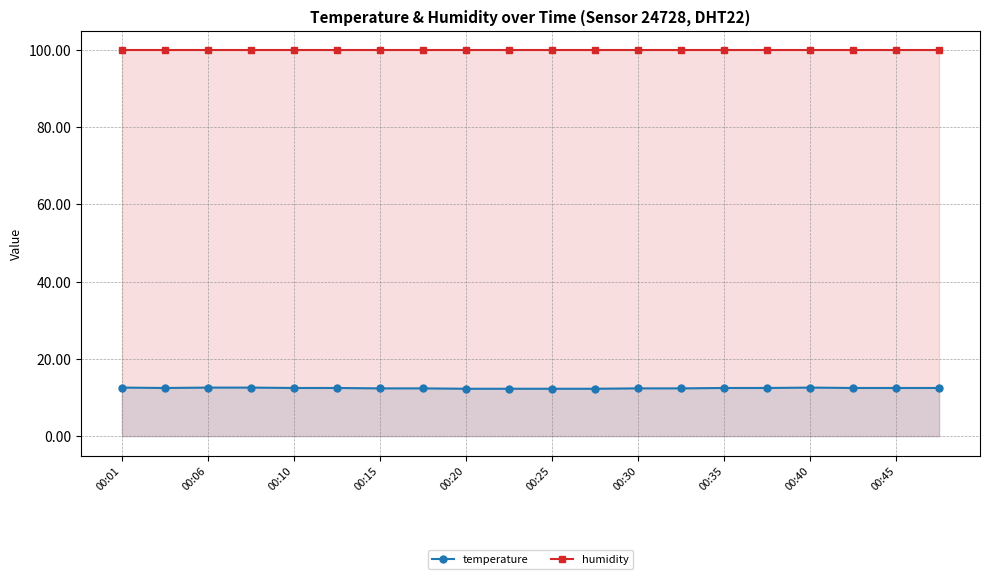

What is the lowest value of the temperature series?

12.3